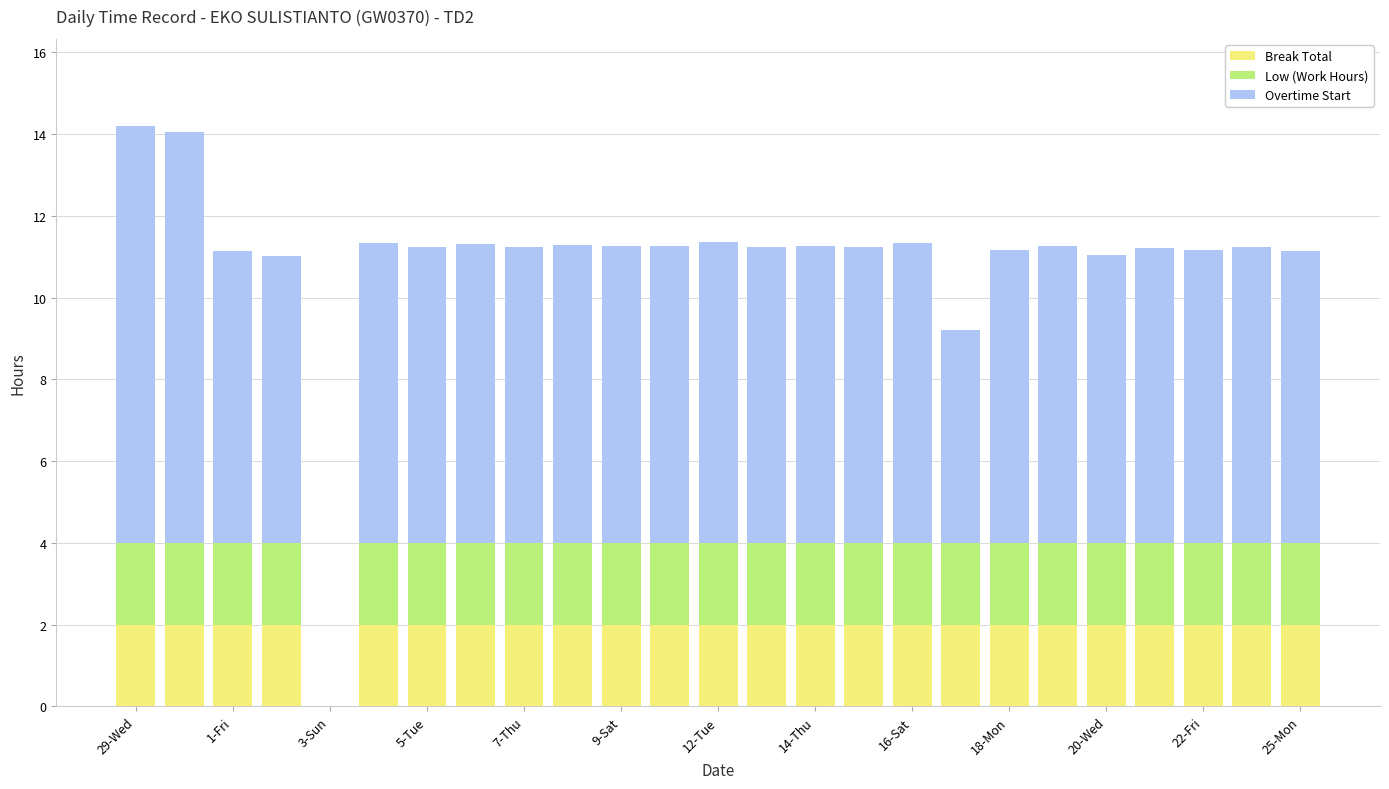

What is the maximum value for Break Total?

2.0